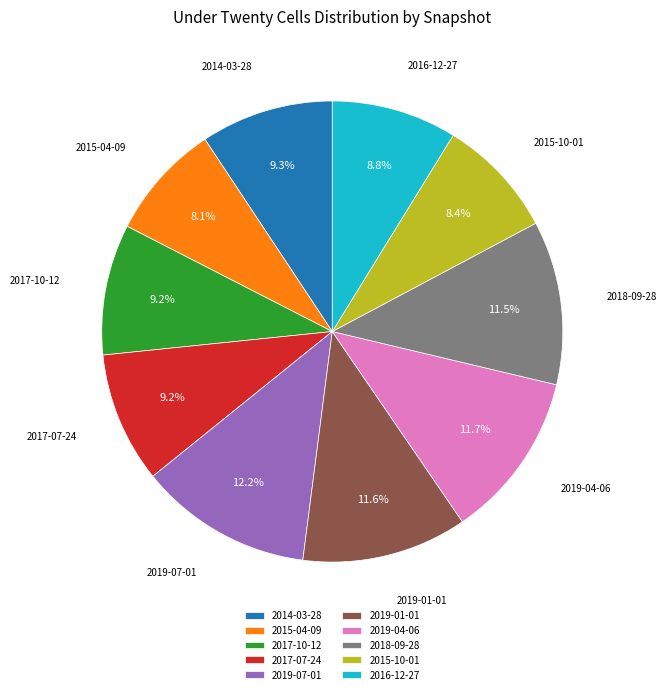

Is there a majority slice in this chart?

No